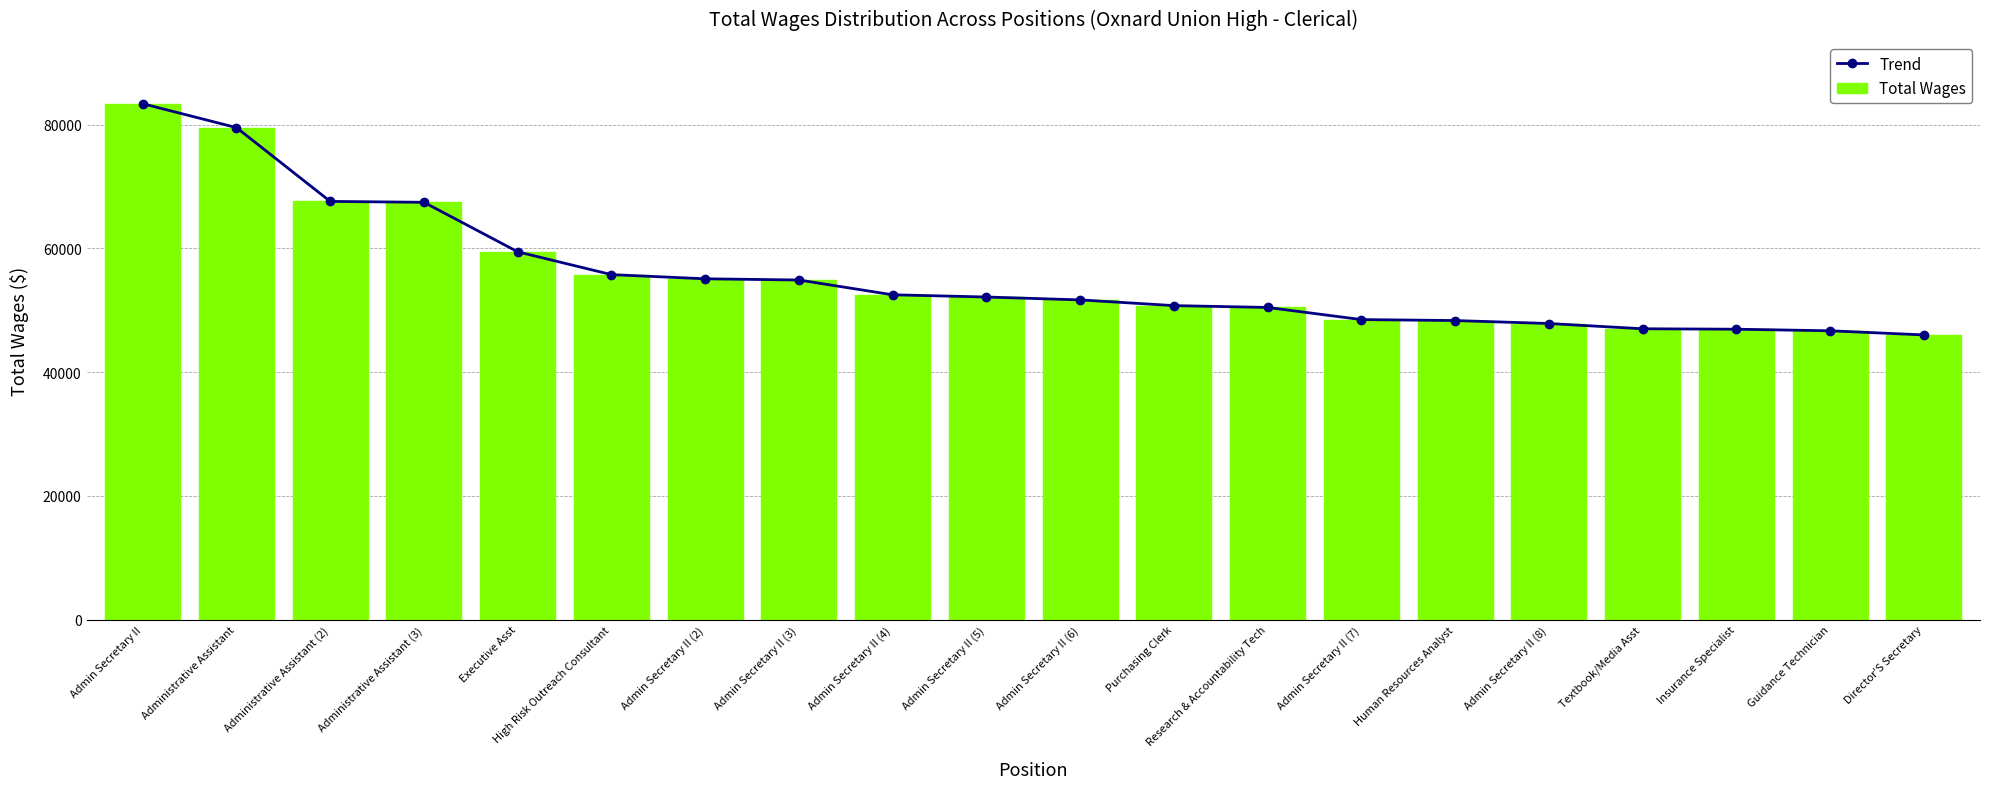

Which series has the largest range (max minus min)?

Trend